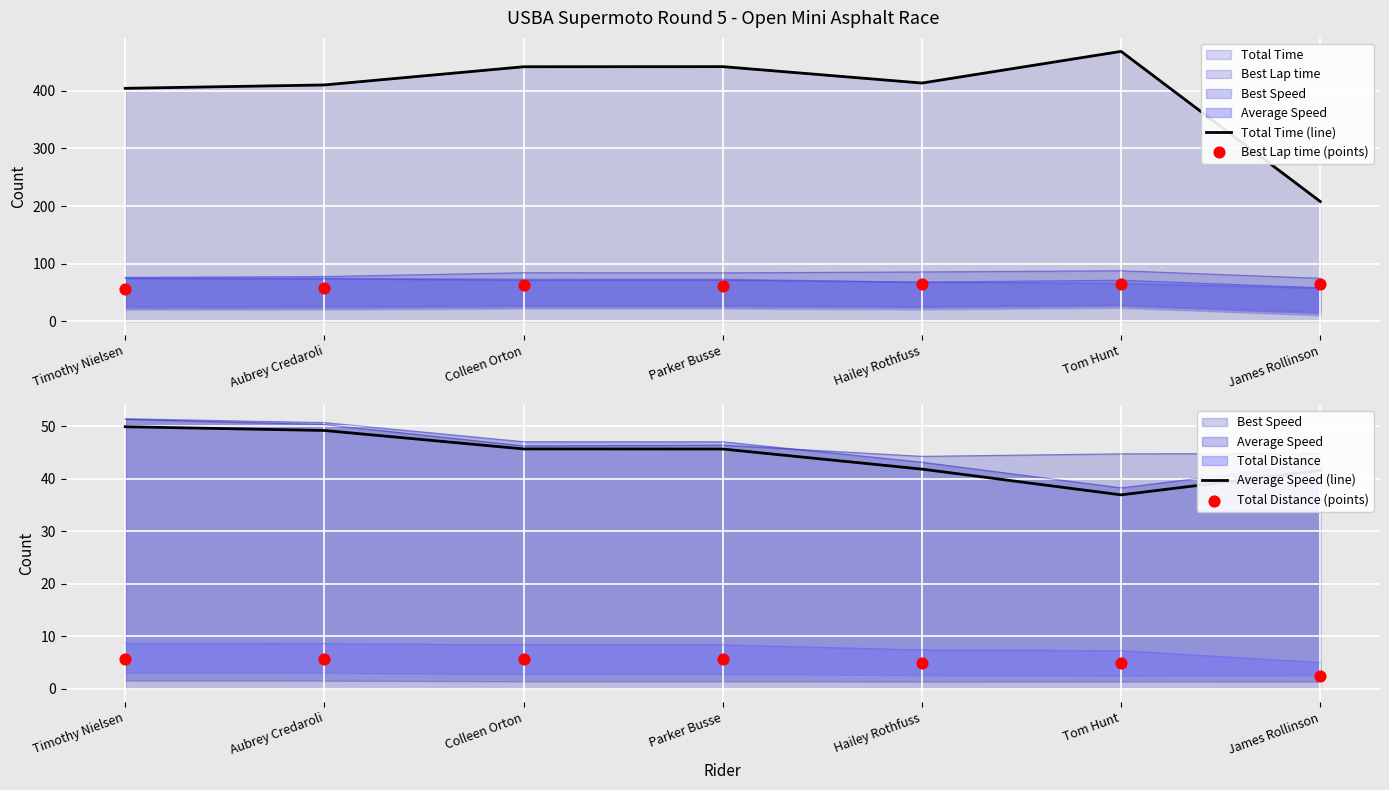

Which series reaches the maximum Y coordinate?

Total Time (line)